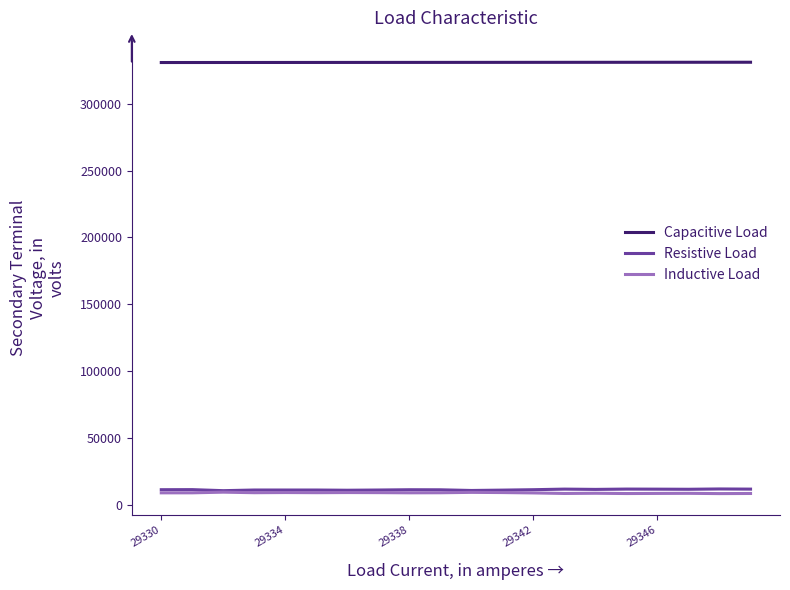

True or false: Capacitive Load and Resistive Load intersect in this chart.

False